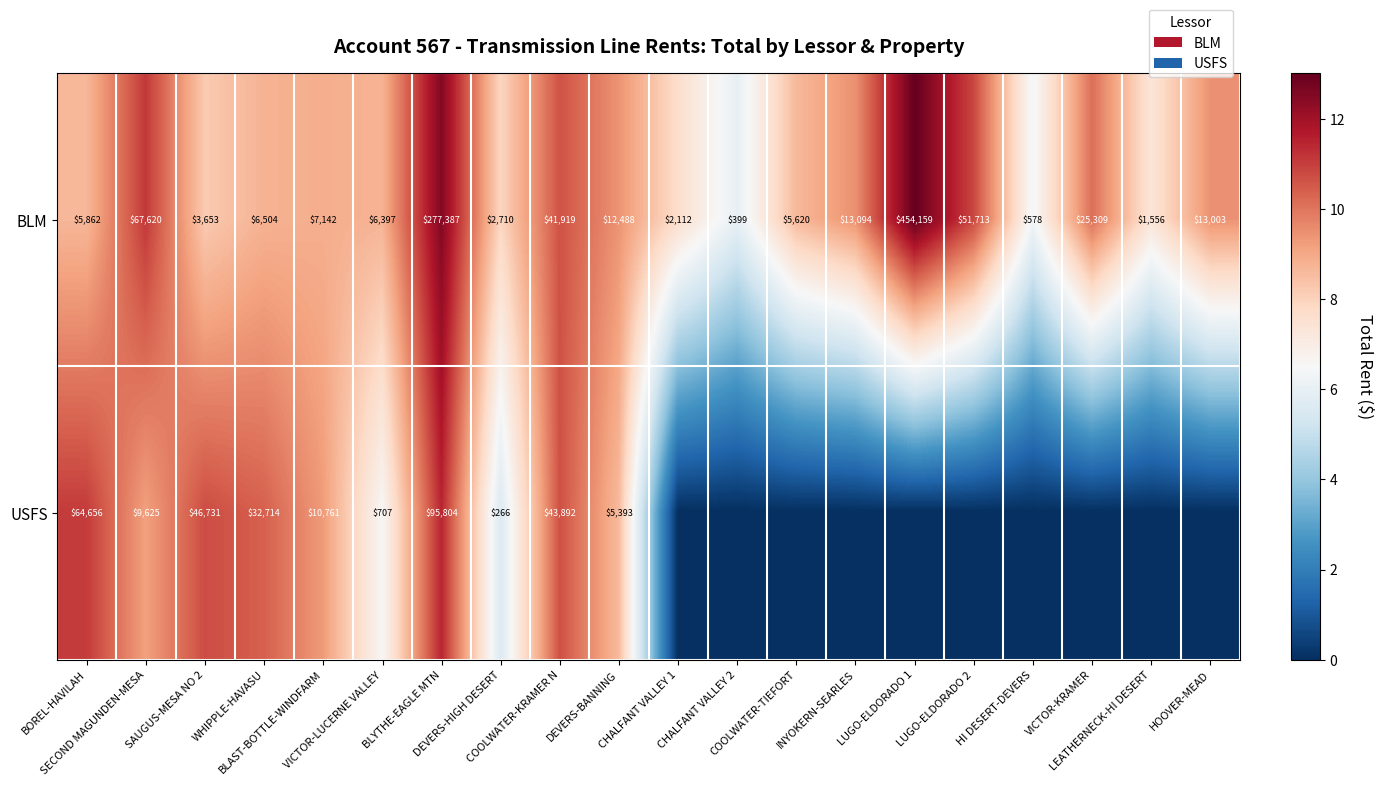

Between VICTOR-LUCERNE VALLEY and COOLWATER-KRAMER N, which is larger?

COOLWATER-KRAMER N